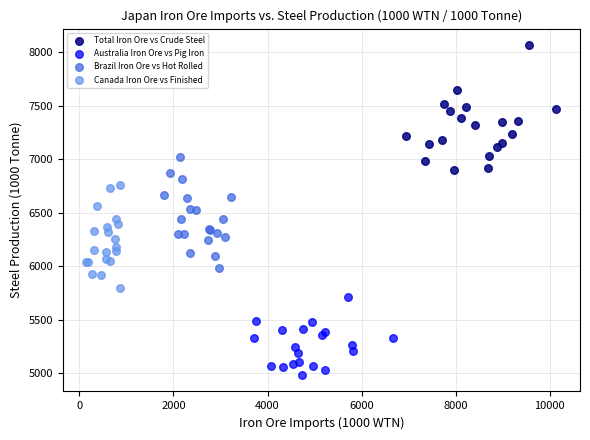

What are all the series names shown in the legend?

Total Iron Ore vs Crude Steel, Australia Iron Ore vs Pig Iron, Brazil Iron Ore vs Hot Rolled, Canada Iron Ore vs Finished